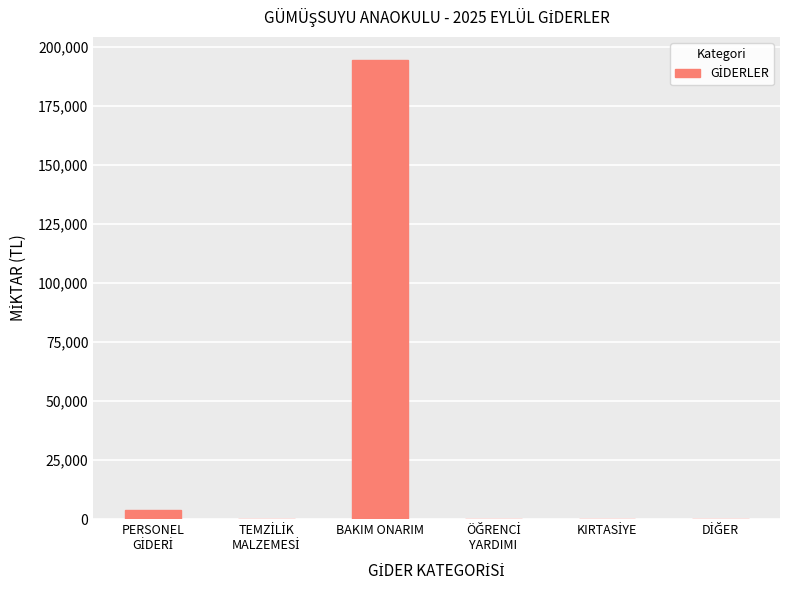

What is the maximum value shown in the chart?

194479.2